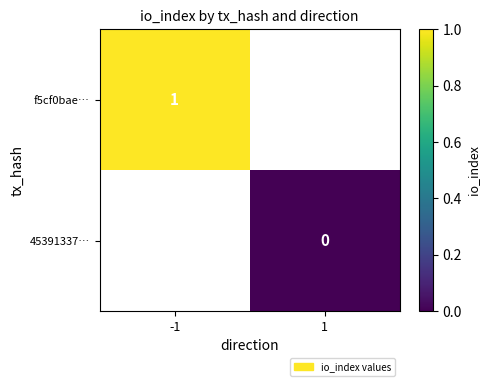

The f5cf0bae… series shows 1 at -1. True or false?

True